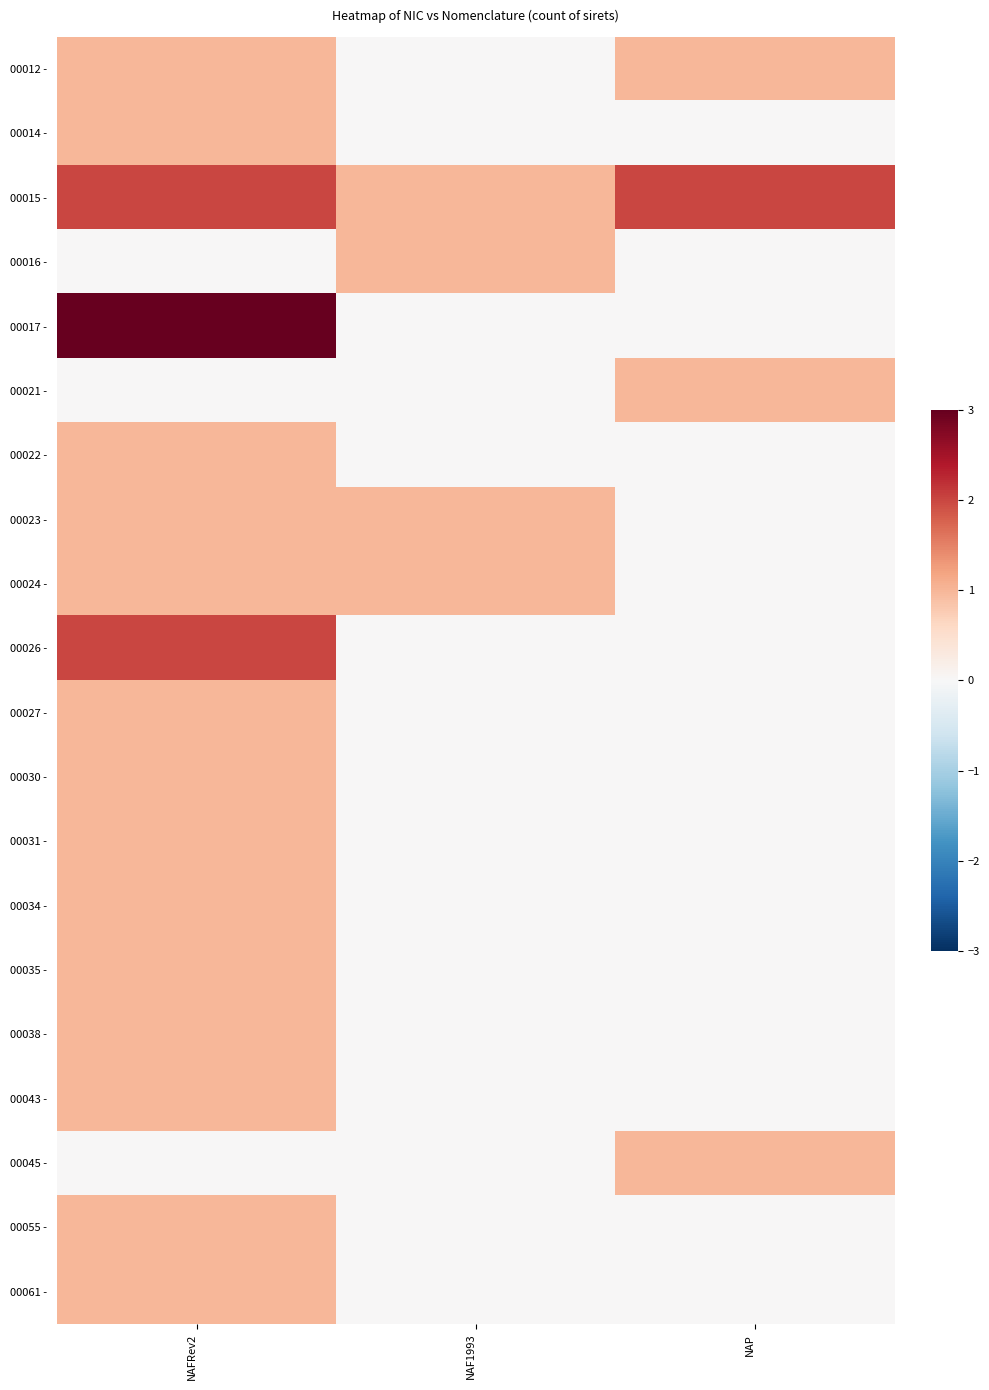

How many data points does each series have?

3